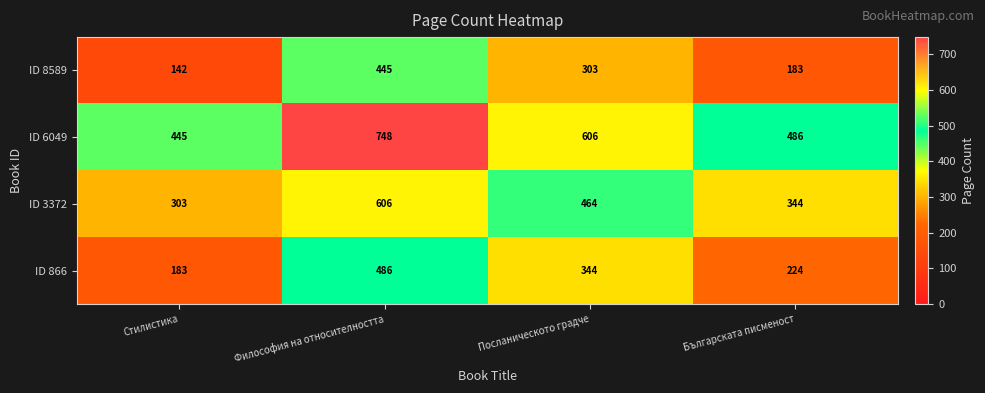

How many data points in ID 6049 are less than 606?

2